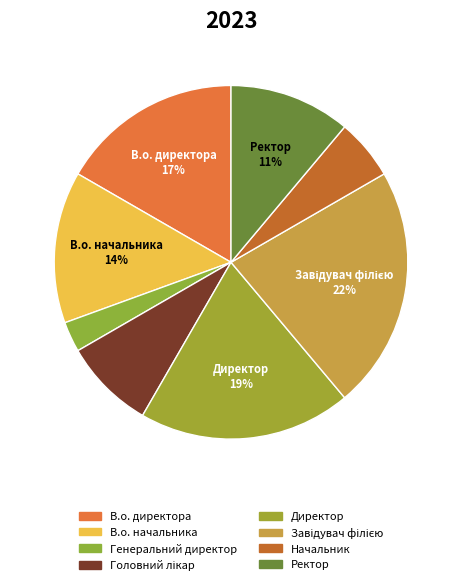

How many segments does this pie chart have?

8